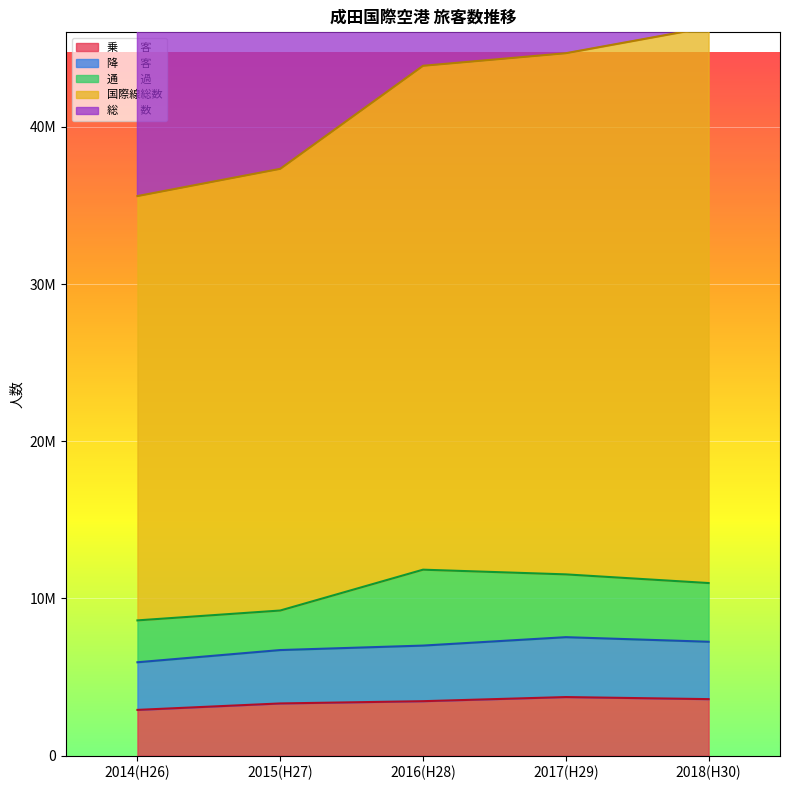

Which series has the largest total across all categories?

国際線総数